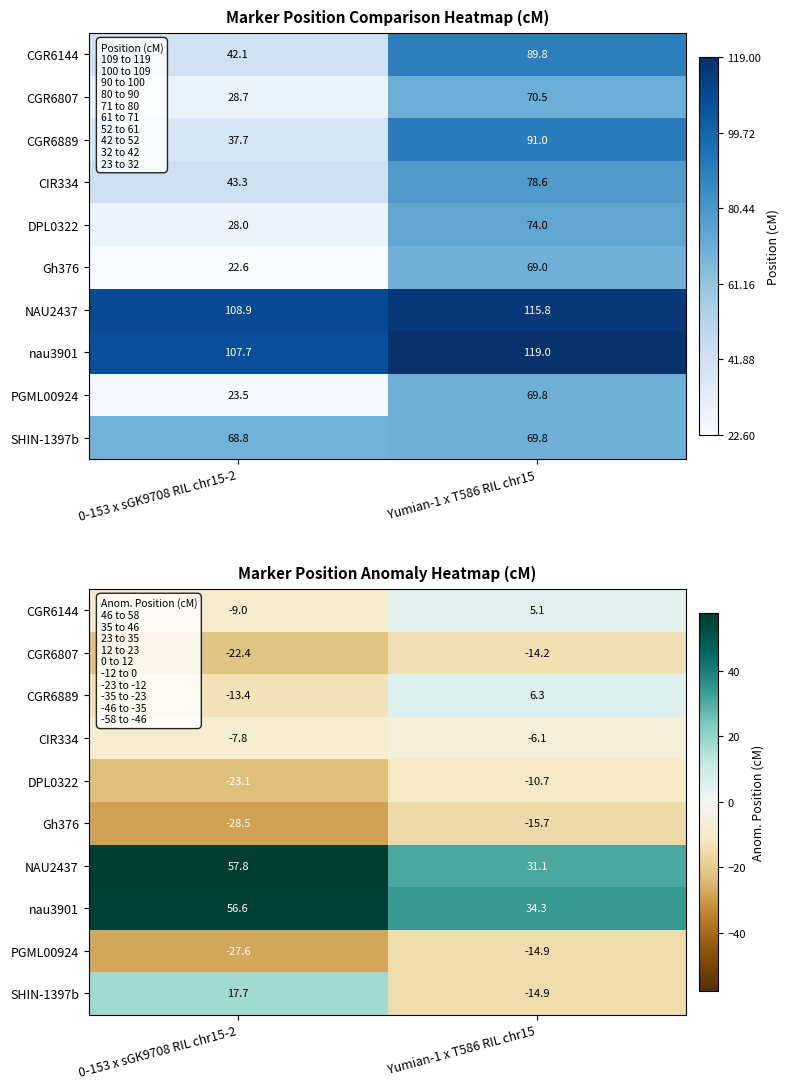

What is the difference between the NAU2437 values at 0-153 x sGK9708 RIL chr15-2 and Yumian-1 x T586 RIL chr15?

26.7